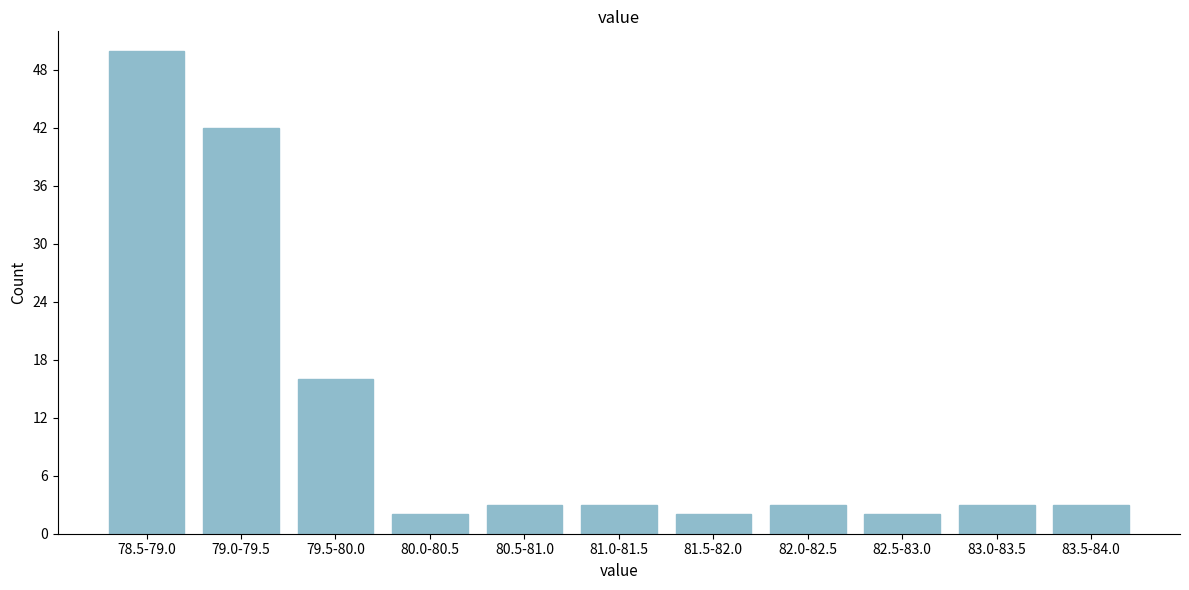

Reading right to left, what are all the values shown in this chart?

3	3	2	3	2	3	3	2	16	42	50